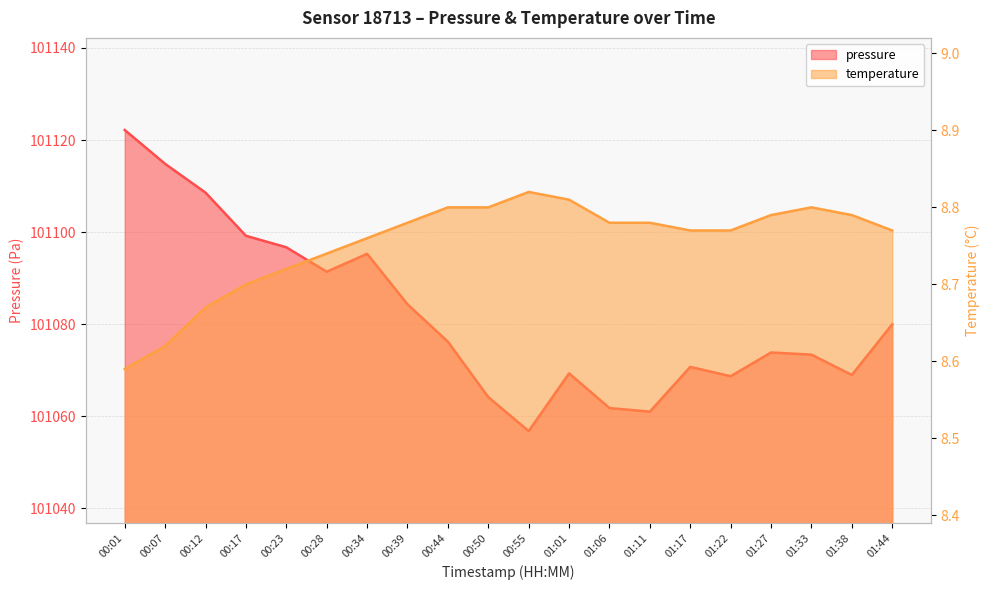

Reading right to left, extract all data points from this chart.

pressure: 01:44=101080.0	01:38=101069.0	01:33=101073.4	01:27=101073.9	01:22=101068.7	01:17=101070.8	01:11=101061.0	01:06=101061.8	01:01=101069.3	00:55=101056.8	00:50=101064.2	00:44=101076.2	00:39=101084.3	00:34=101095.3	00:28=101091.4	00:23=101096.7	00:17=101099.2	00:12=101108.6	00:07=101114.8	00:01=101122.2
temperature: 01:44=8.8	01:38=8.8	01:33=8.8	01:27=8.8	01:22=8.8	01:17=8.8	01:11=8.8	01:06=8.8	01:01=8.8	00:55=8.8	00:50=8.8	00:44=8.8	00:39=8.8	00:34=8.8	00:28=8.7	00:23=8.7	00:17=8.7	00:12=8.7	00:07=8.6	00:01=8.6